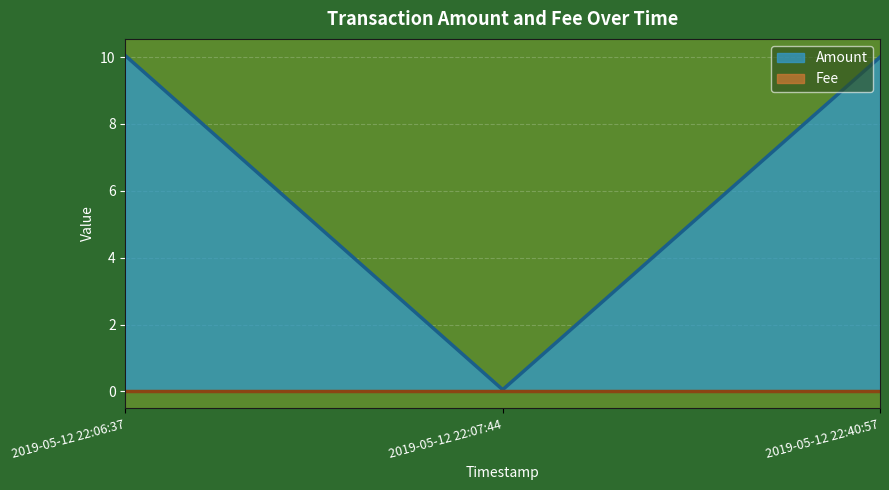

What position from the right is 2019-05-12 22:07:44?

2